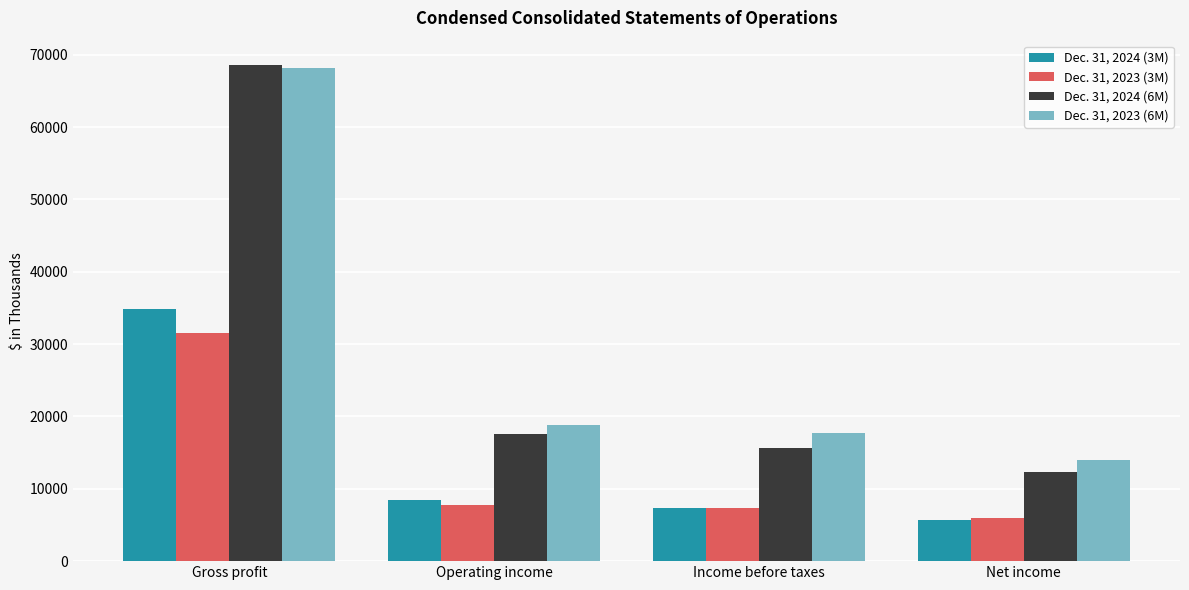

Is the value of Dec. 31, 2024 (6M) at Gross profit greater than the value of Dec. 31, 2023 (3M) at Gross profit?

Yes